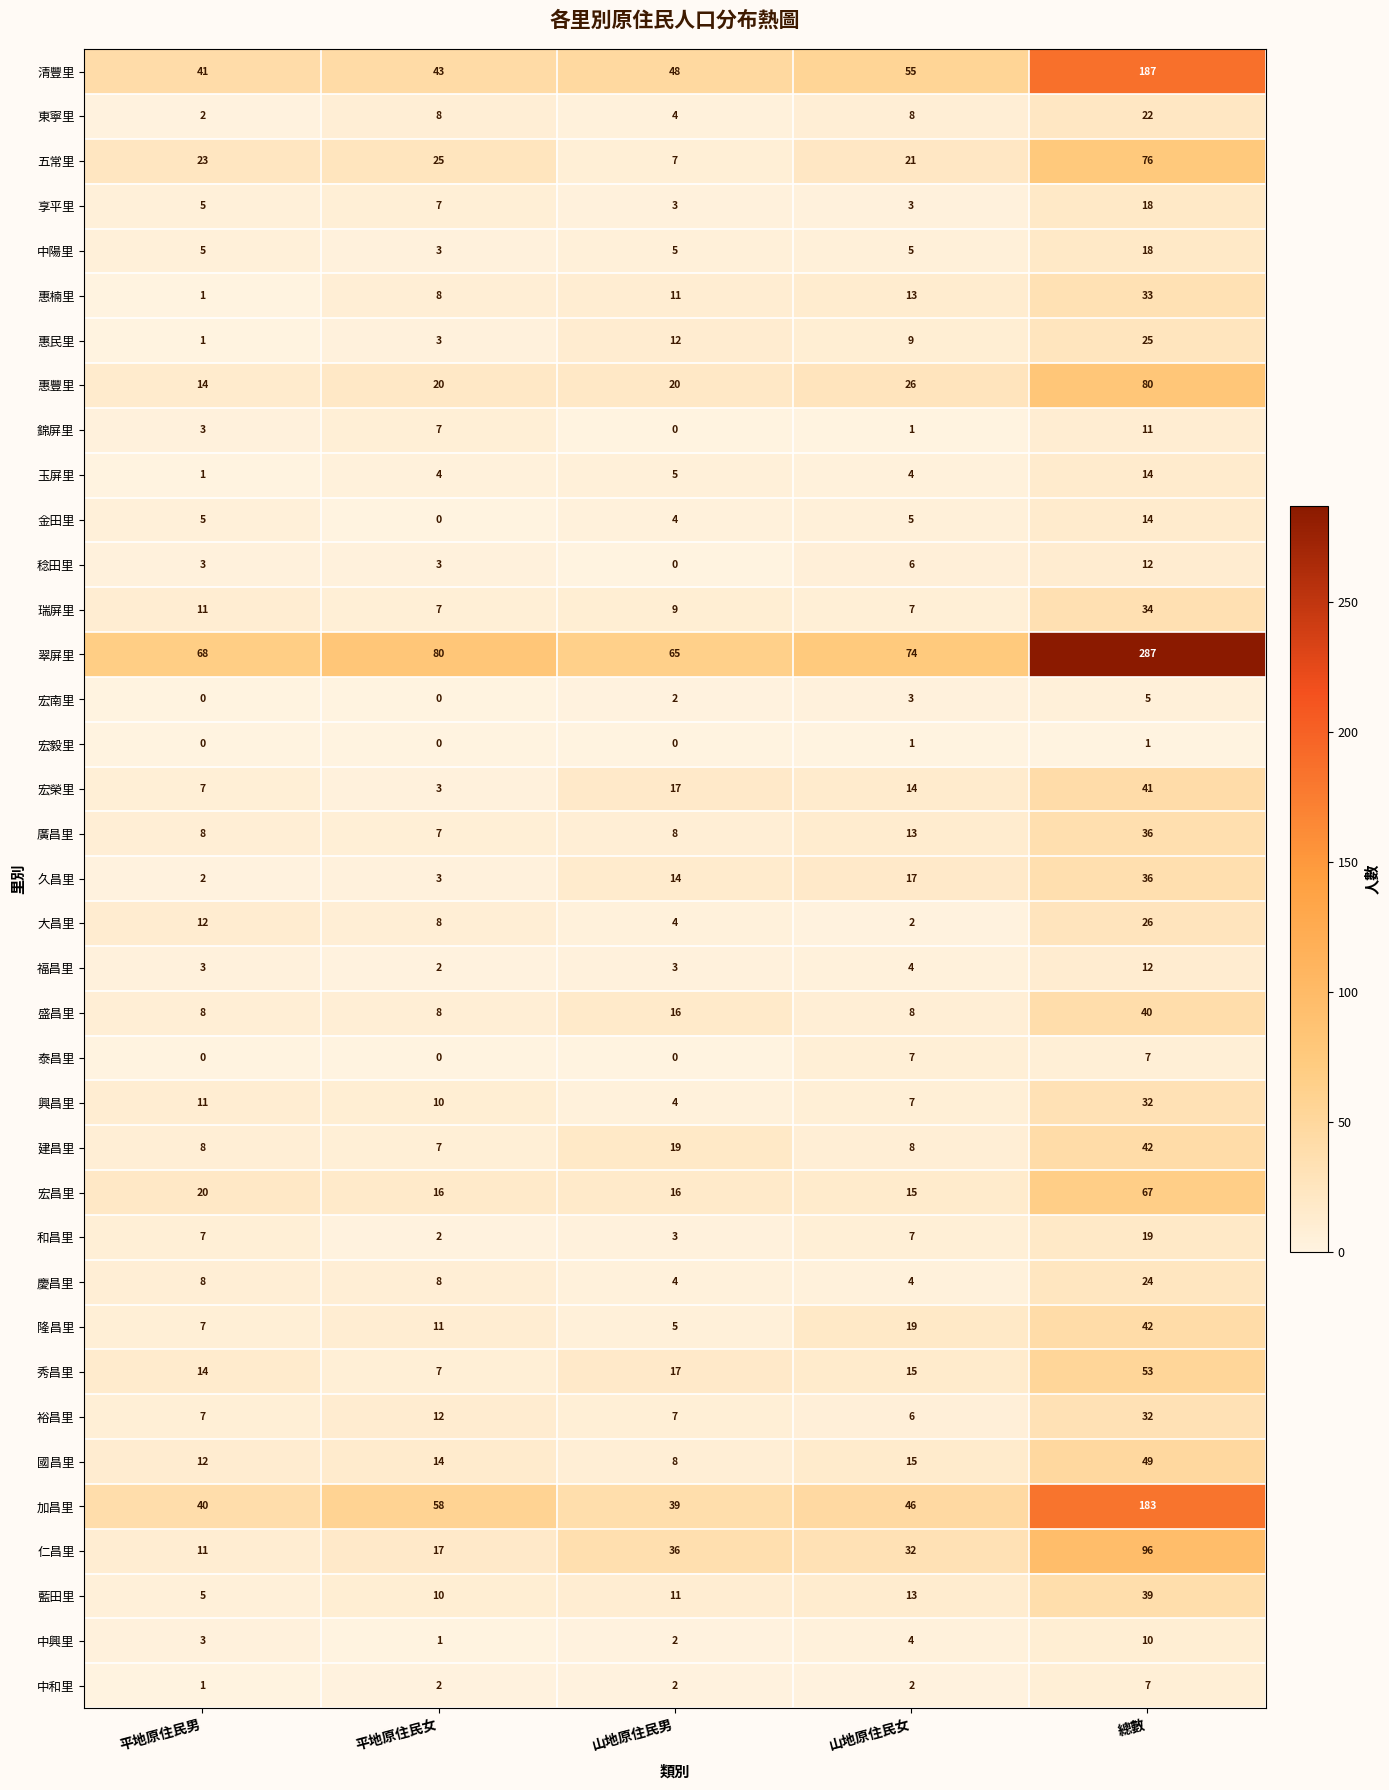

List the labels in order of 惠民里 value, largest first.

總數, 山地原住民男, 山地原住民女, 平地原住民女, 平地原住民男